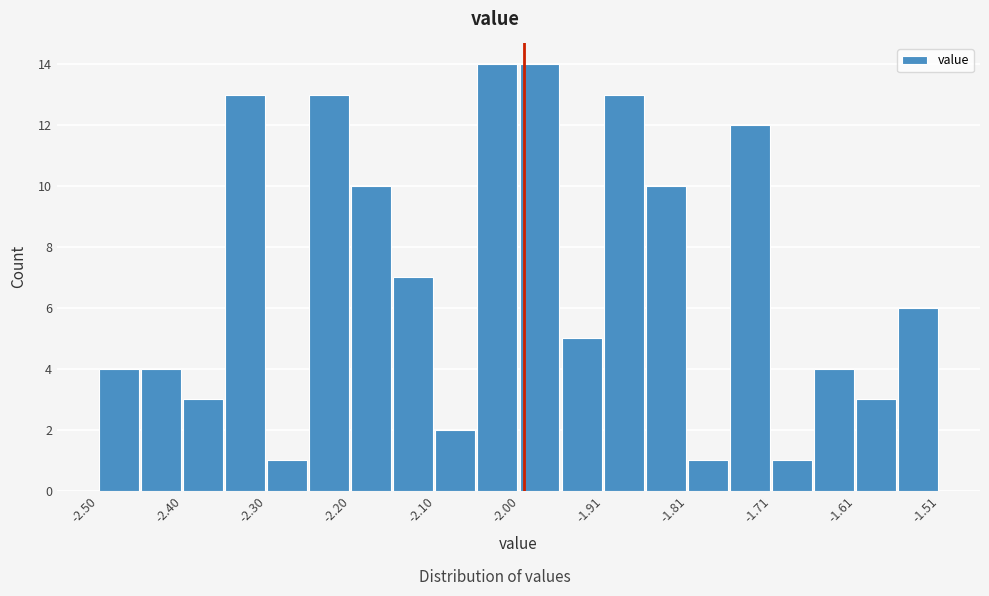

How tall is the bar that spans -1.86 to -1.81 on the x-axis? Neither the bar edges nor the heights are printed on the chart, so give them approximately, as read against the axes.

10